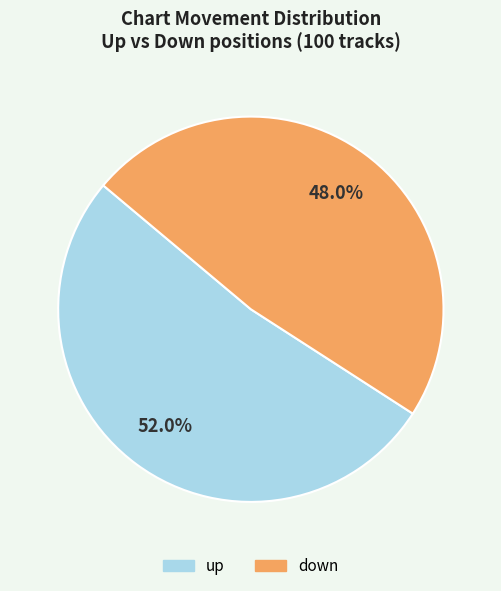

How many slices are in this pie chart?

2